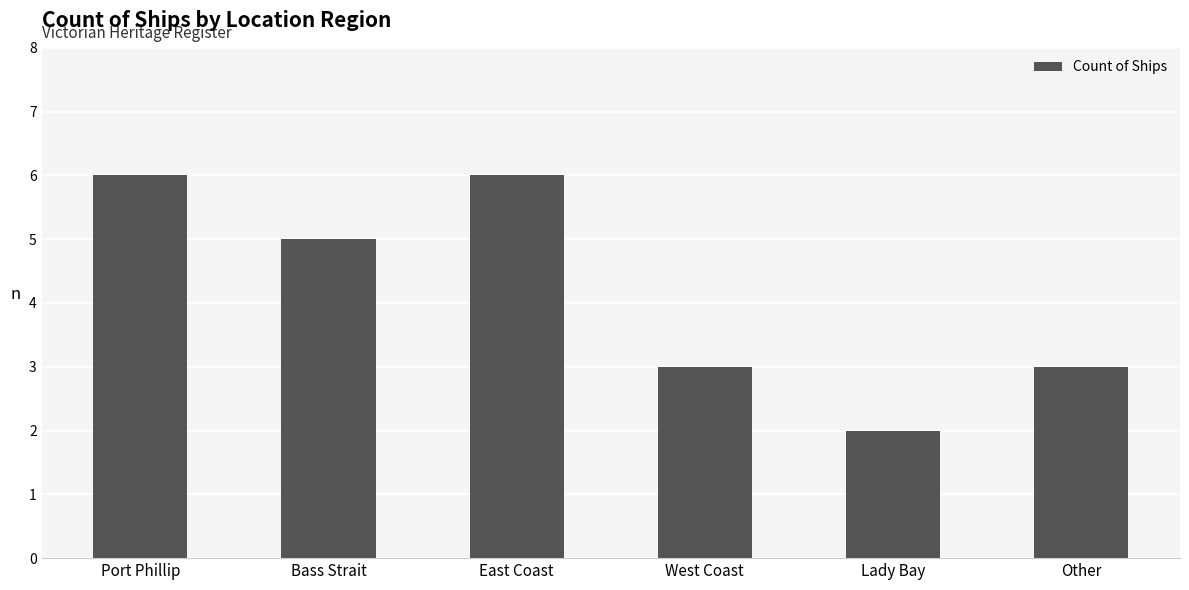

Read the value at West Coast.

3